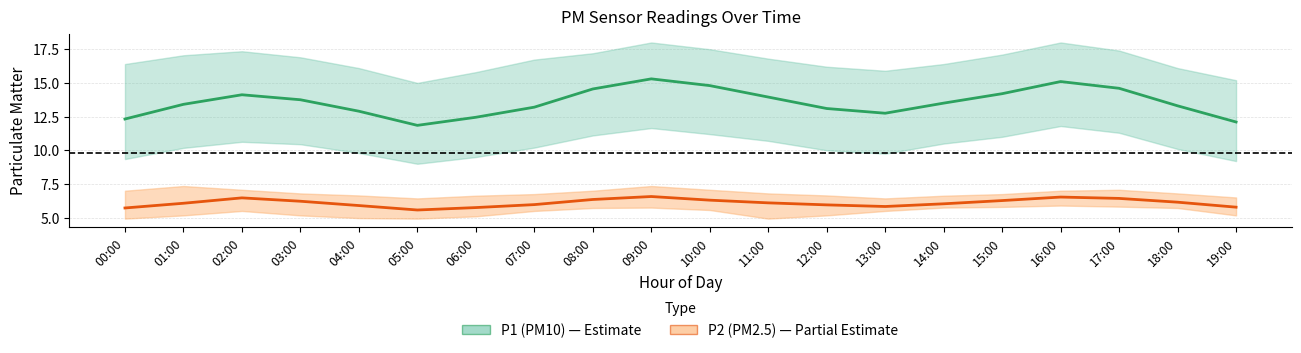

Reading left to right, list all the values displayed in this chart.

P1: 00:00=12.3	01:00=13.4	02:00=14.1	03:00=13.8	04:00=12.9	05:00=11.8	06:00=12.4	07:00=13.2	08:00=14.6	09:00=15.3	10:00=14.8	11:00=13.9	12:00=13.1	13:00=12.8	14:00=13.5	15:00=14.2	16:00=15.1	17:00=14.6	18:00=13.3	19:00=12.1
P1_upper: 00:00=16.4	01:00=17.1	02:00=17.4	03:00=16.9	04:00=16.1	05:00=15.0	06:00=15.8	07:00=16.7	08:00=17.2	09:00=18.0	10:00=17.5	11:00=16.8	12:00=16.2	13:00=15.9	14:00=16.4	15:00=17.1	16:00=18.0	17:00=17.4	18:00=16.1	19:00=15.2
P1_lower: 00:00=9.3	01:00=10.2	02:00=10.6	03:00=10.4	04:00=9.8	05:00=9.0	06:00=9.5	07:00=10.2	08:00=11.1	09:00=11.7	10:00=11.2	11:00=10.7	12:00=10.0	13:00=9.8	14:00=10.5	15:00=11.0	16:00=11.8	17:00=11.3	18:00=10.1	19:00=9.2
P2: 00:00=5.7	01:00=6.1	02:00=6.5	03:00=6.2	04:00=5.9	05:00=5.6	06:00=5.8	07:00=6.0	08:00=6.3	09:00=6.6	10:00=6.3	11:00=6.1	12:00=6.0	13:00=5.8	14:00=6.0	15:00=6.3	16:00=6.5	17:00=6.4	18:00=6.2	19:00=5.8
P2_upper: 00:00=7.0	01:00=7.3	02:00=7.1	03:00=6.8	04:00=6.7	05:00=6.4	06:00=6.6	07:00=6.8	08:00=7.0	09:00=7.3	10:00=7.1	11:00=6.8	12:00=6.7	13:00=6.4	14:00=6.6	15:00=6.8	16:00=7.0	17:00=7.1	18:00=6.8	19:00=6.5
P2_lower: 00:00=4.9	01:00=5.2	02:00=5.5	03:00=5.2	04:00=5.0	05:00=4.9	06:00=5.1	07:00=5.5	08:00=5.7	09:00=5.8	10:00=5.6	11:00=4.9	12:00=5.2	13:00=5.5	14:00=5.8	15:00=5.8	16:00=5.9	17:00=5.8	18:00=5.7	19:00=5.2